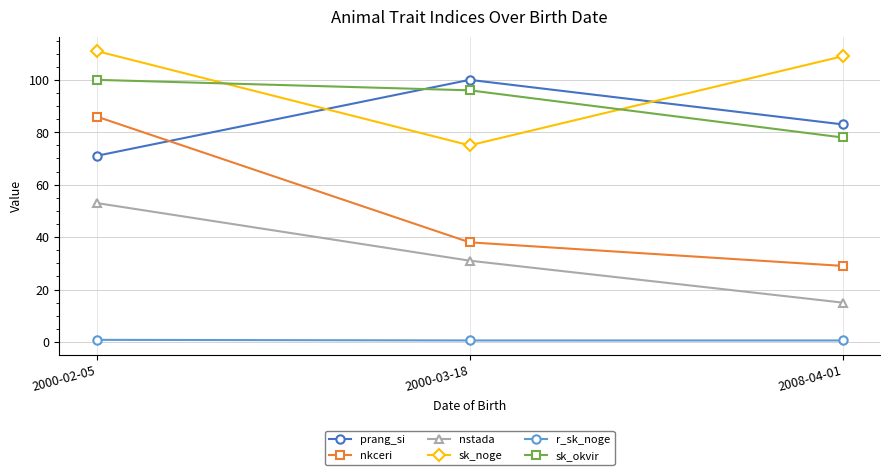

What is the average value of the sk_okvir series?

91.3